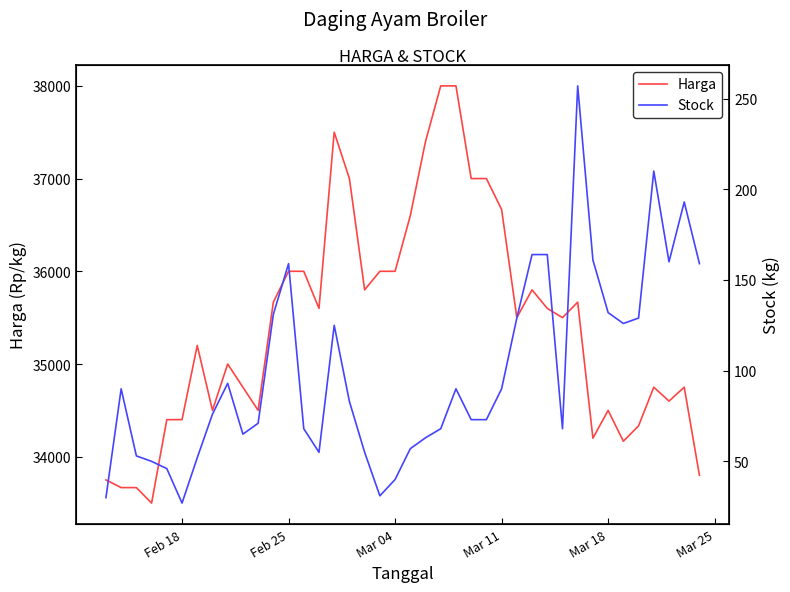

True or false: Harga and Stock intersect in this chart.

False